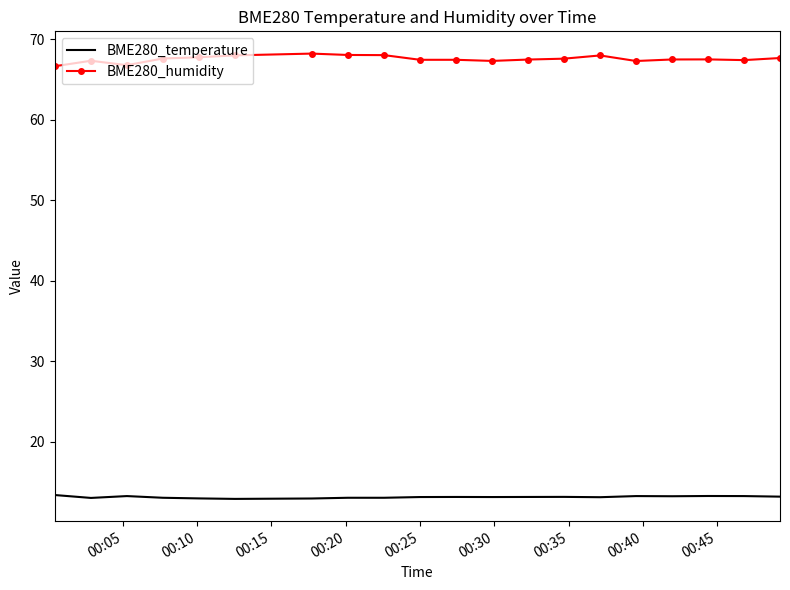

What is the lowest value of the BME280_temperature series?

12.9